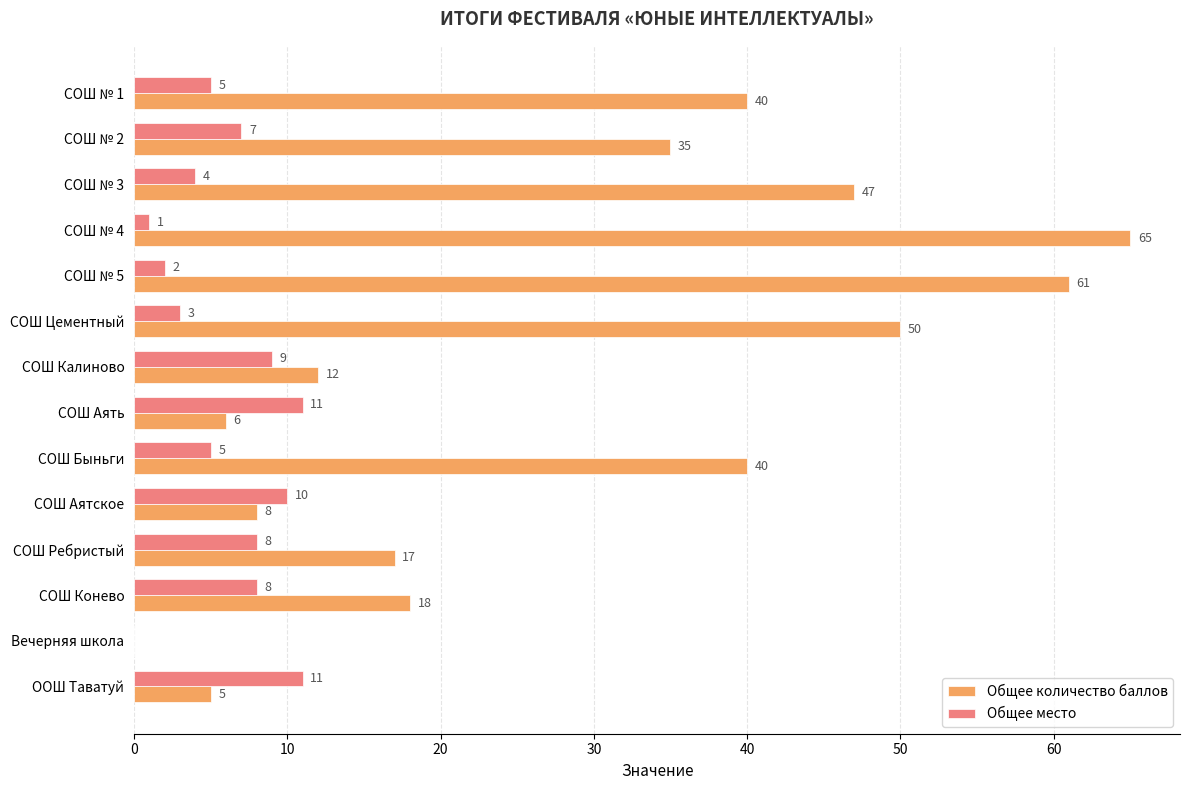

What are all the series names shown in the legend?

Общее количество баллов, Общее место